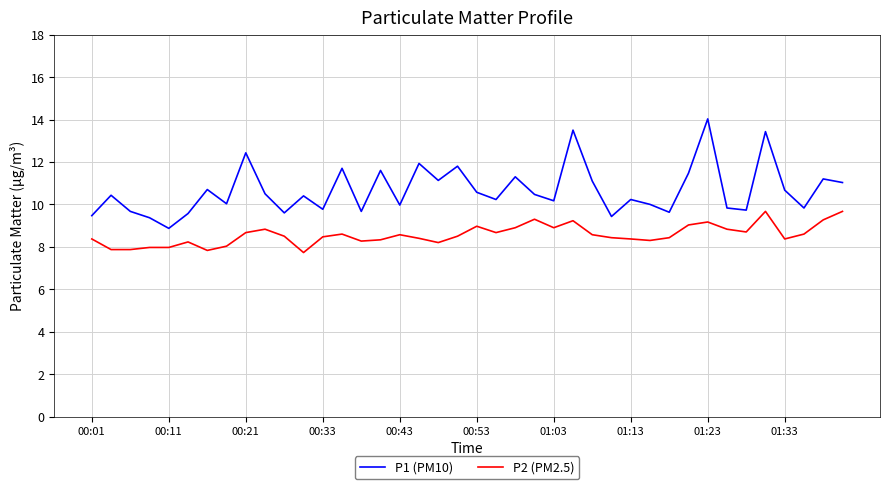

True or false: P2 (PM2.5) and P1 (PM10) cross at least once.

False